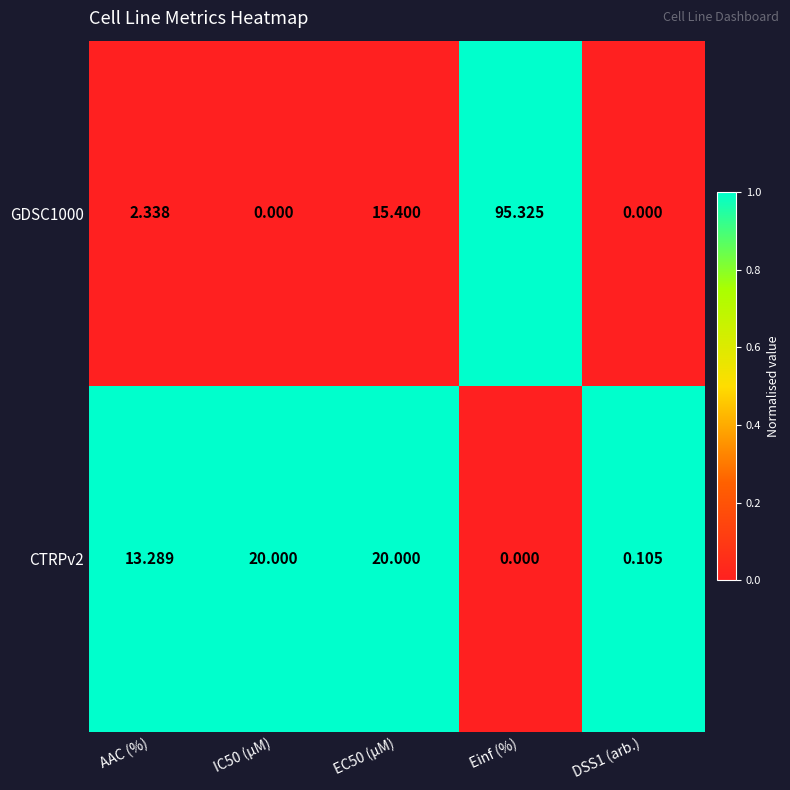

Which label corresponds to the largest value in the chart?

Einf (%)